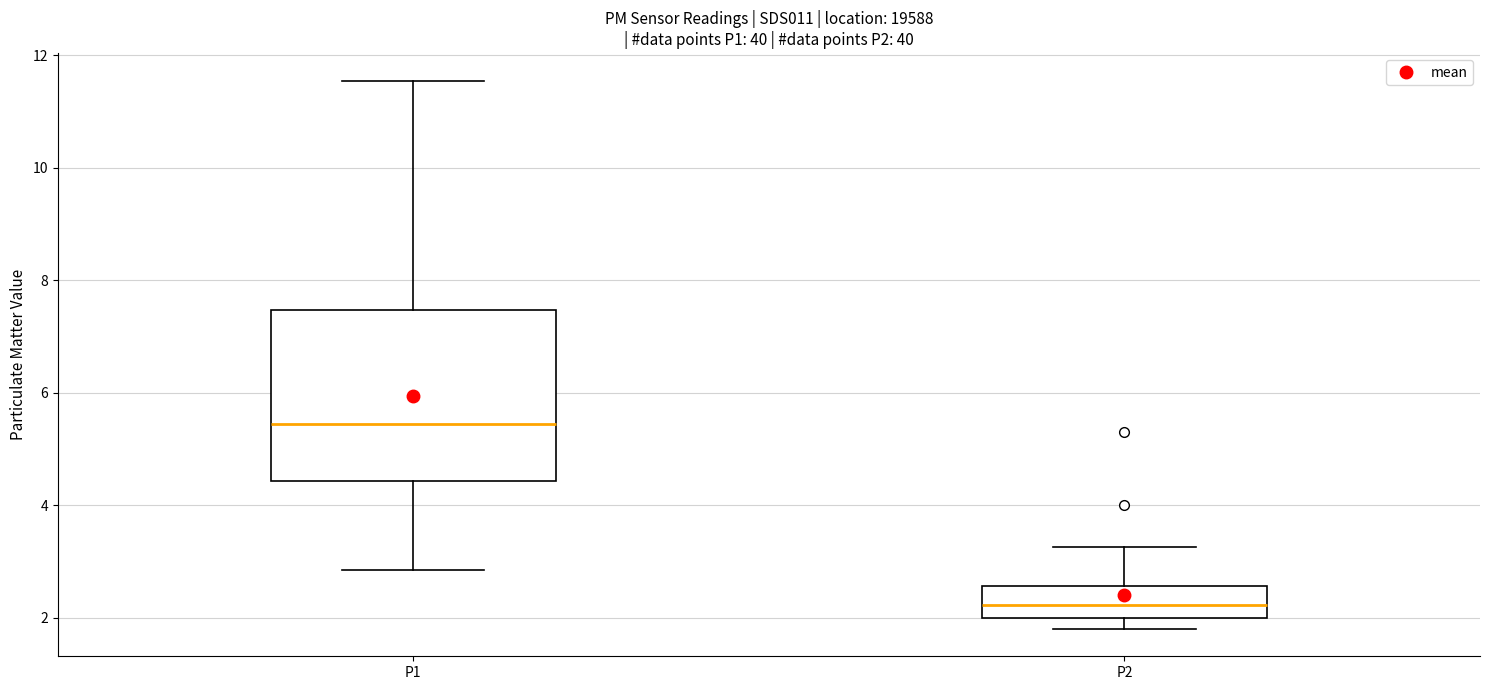

Which box is the tallest, from its lower edge to its upper edge?

P1